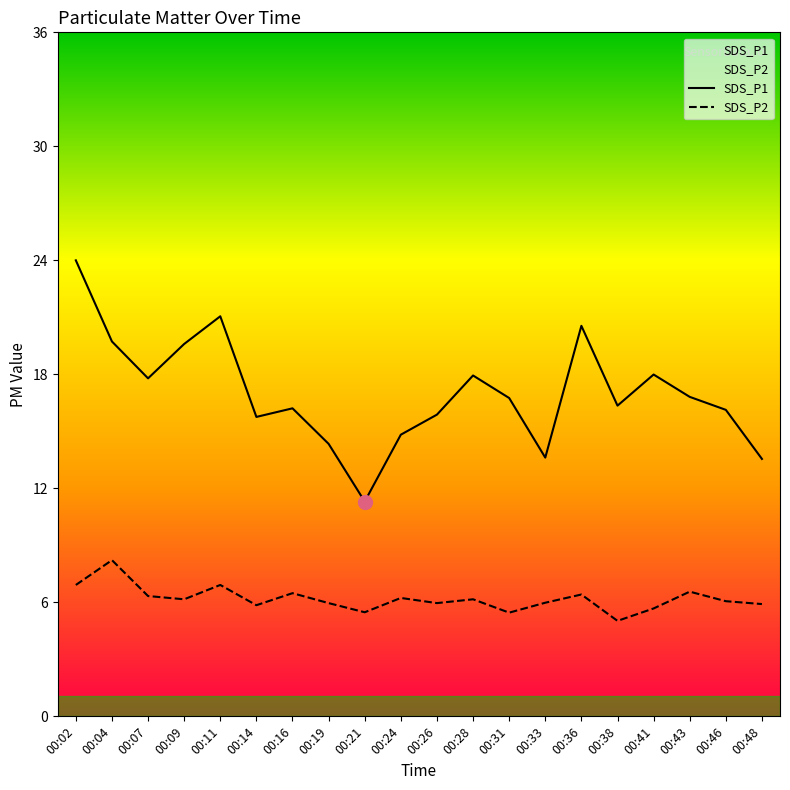

The SDS_P1 series shows 4.7 at 00:14. True or false?

False